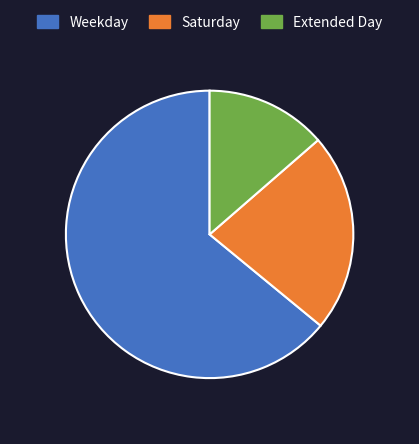

How many segments does this pie chart have?

3